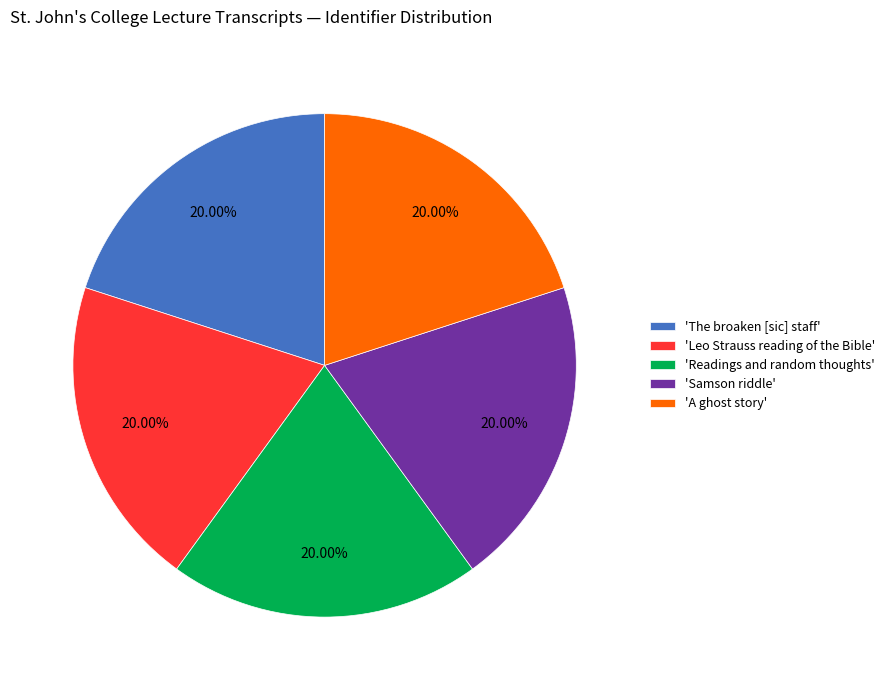

Do 'A ghost story' and 'Samson riddle' together represent more than half of the pie?

No